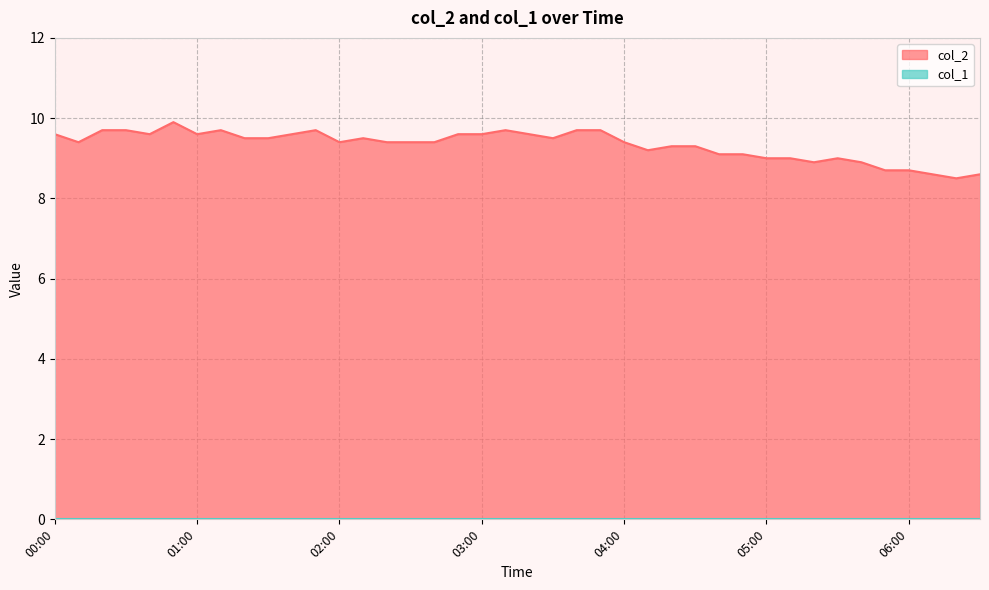

What is the label of the 25th point from the right?

02:30